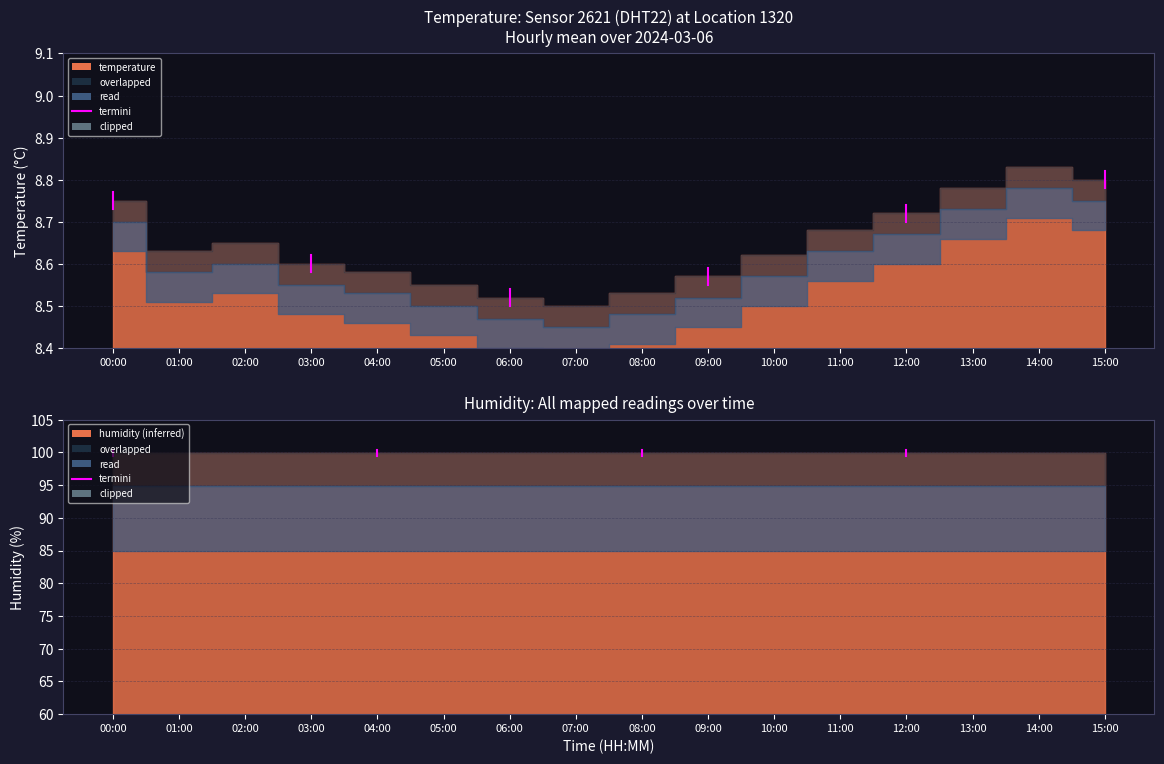

Read the temperature value at 09:00.

8.6